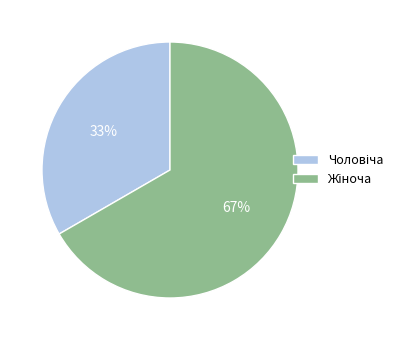

Is there any slice that represents more than half of the pie?

Yes